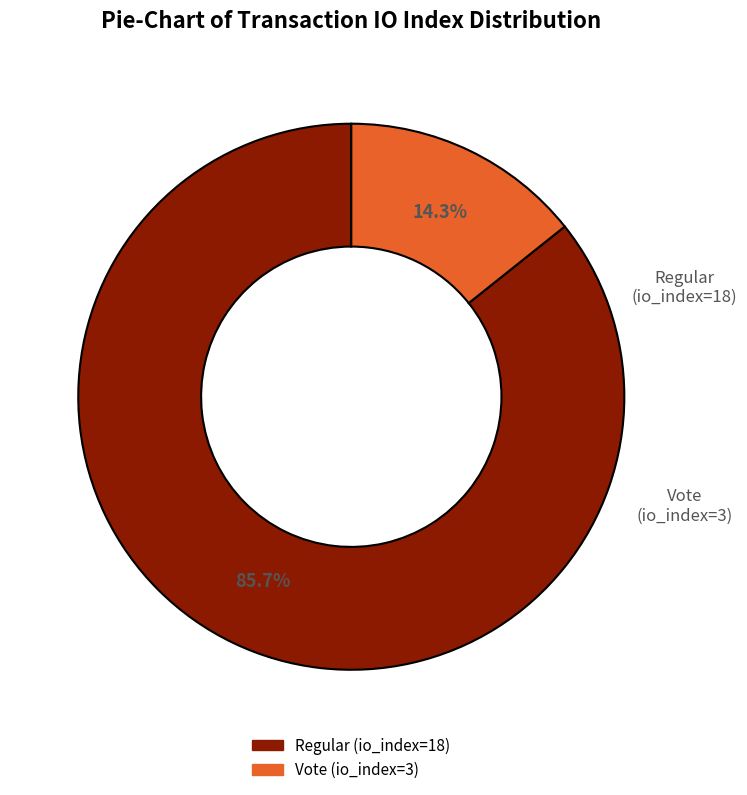

Which slice is the smallest?

Vote (io_index=3)